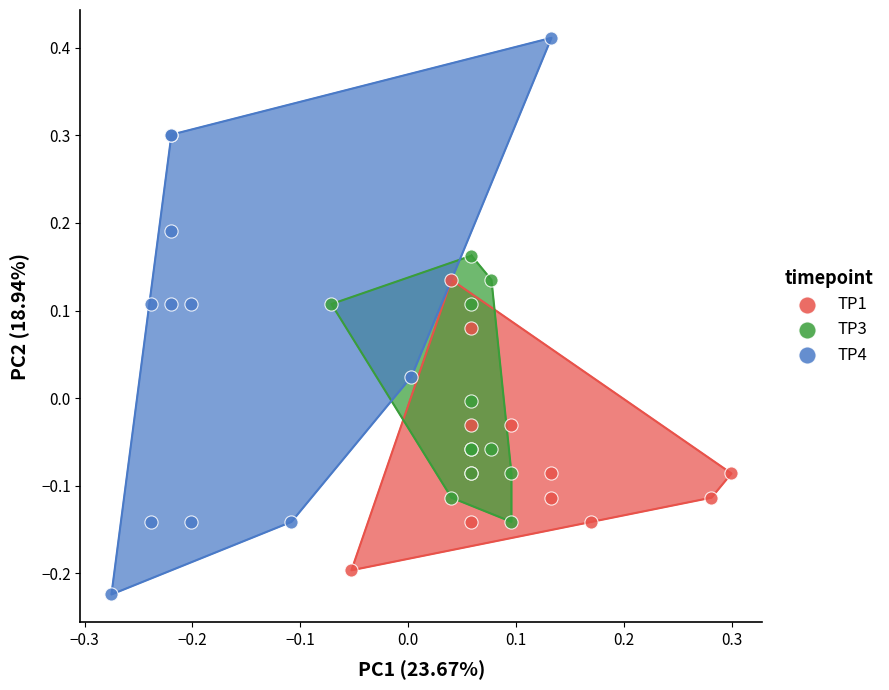

Which series has the largest Y range (max minus min)?

TP4